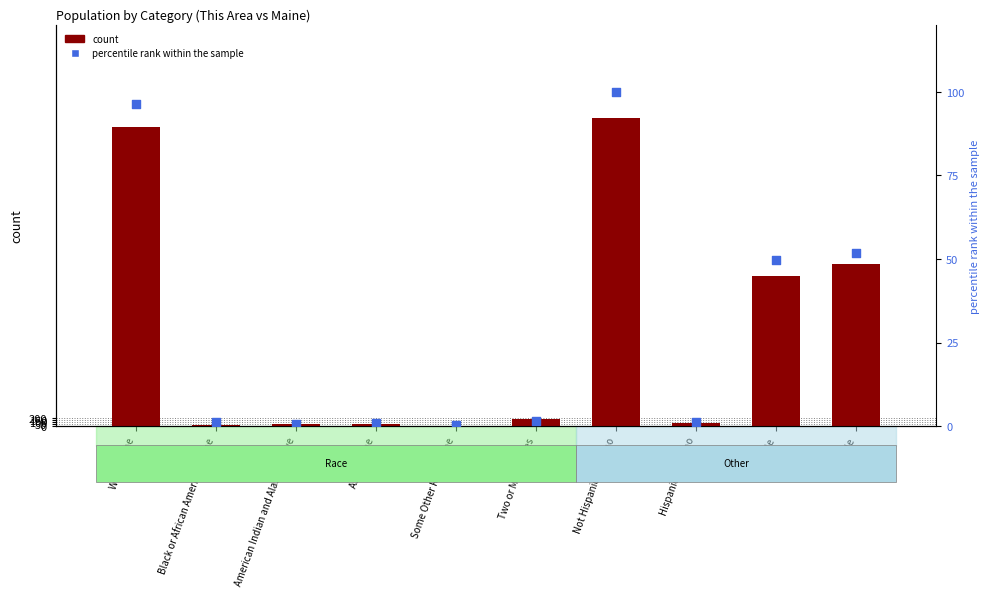

What is the total value across all series at Two or More Races?

184.6